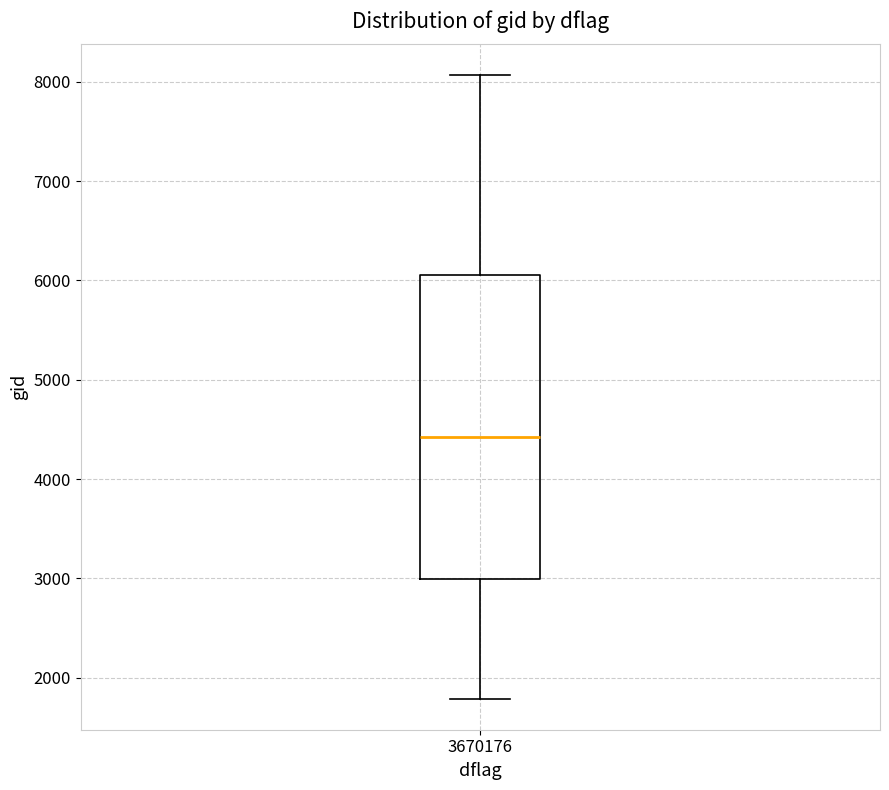

Where does the upper whisker of the box at x = 3670176 end on the y-axis? The values are not printed on the chart, so give them approximately, as read against the axis.

8100